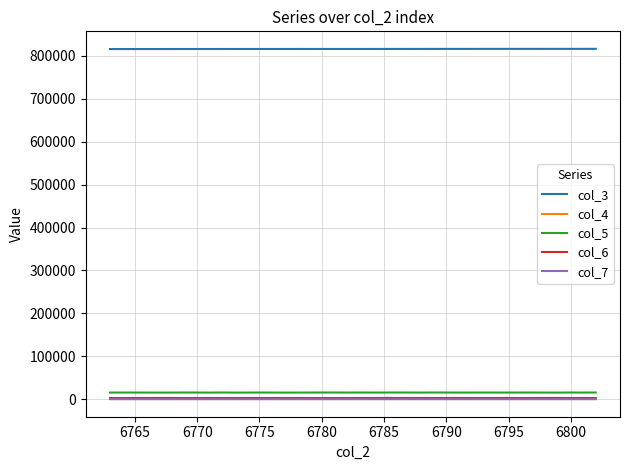

True or false: col_3 and col_5 cross at least once.

False